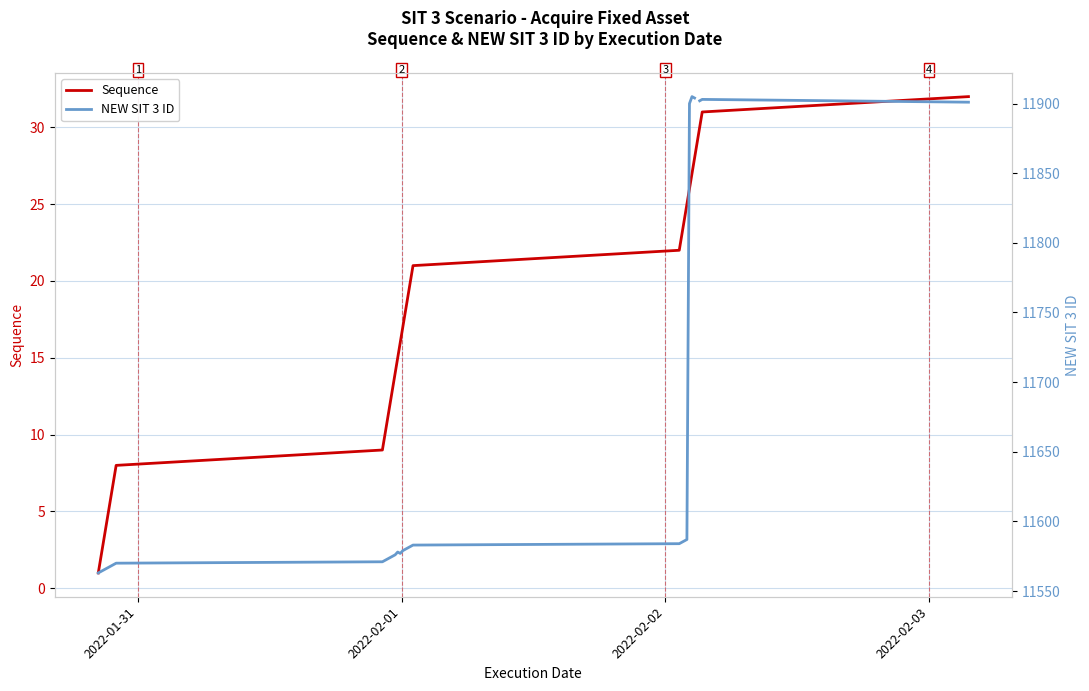

What is the value of the Sequence point at the 16th from the left?

16.0